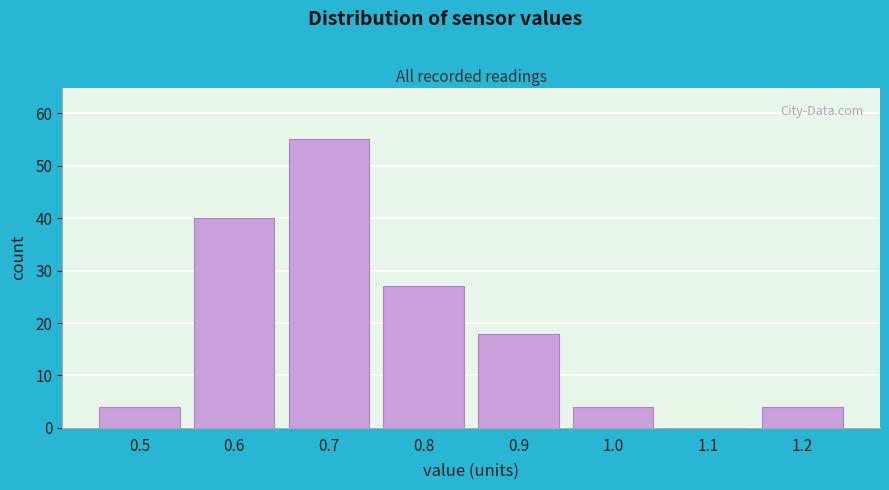

Reading left to right, transcribe all the data shown in this chart.

0.5=4	0.6=40	0.7=55	0.8=27	0.9=18	1.0=4	1.1=0	1.2=4